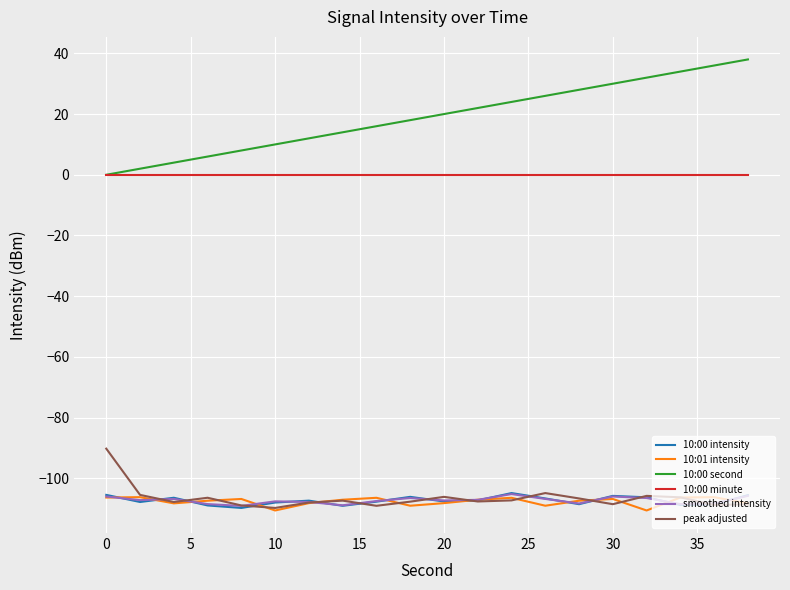

Which series has the widest spread of values?

10:00 second